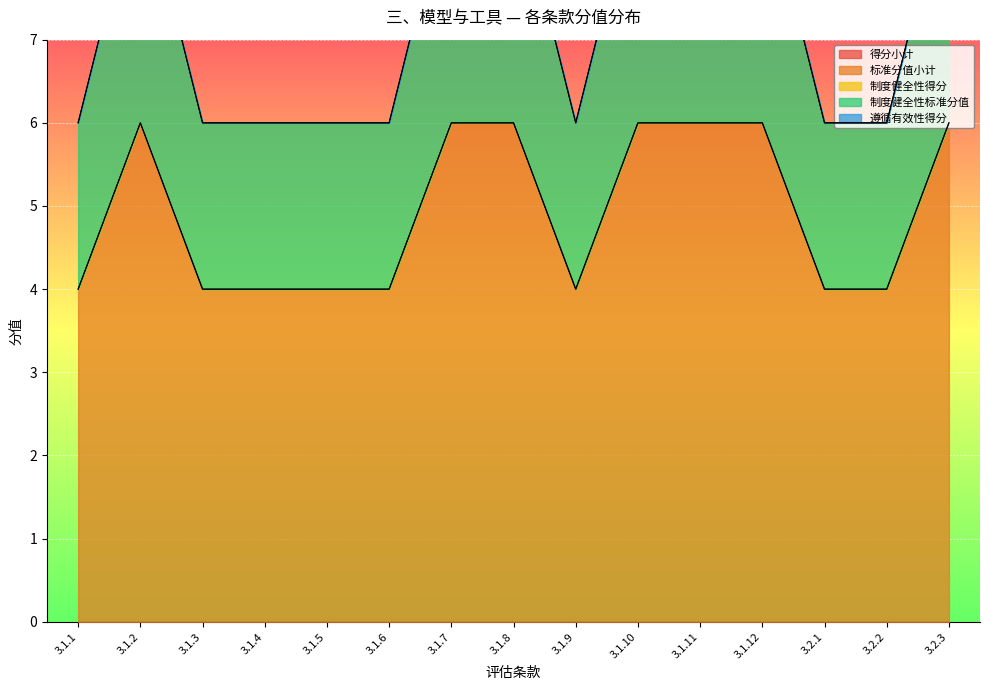

What is the minimum value for 标准分值小计?

4